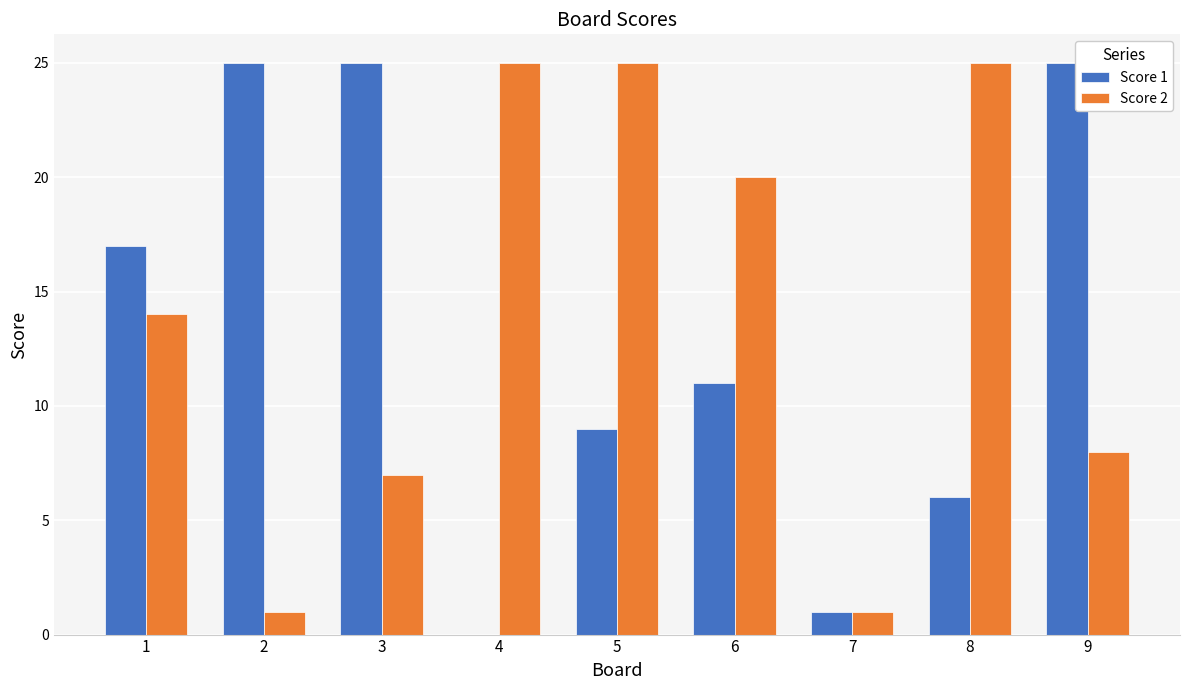

At which label does Score 1 first exceed 11?

1